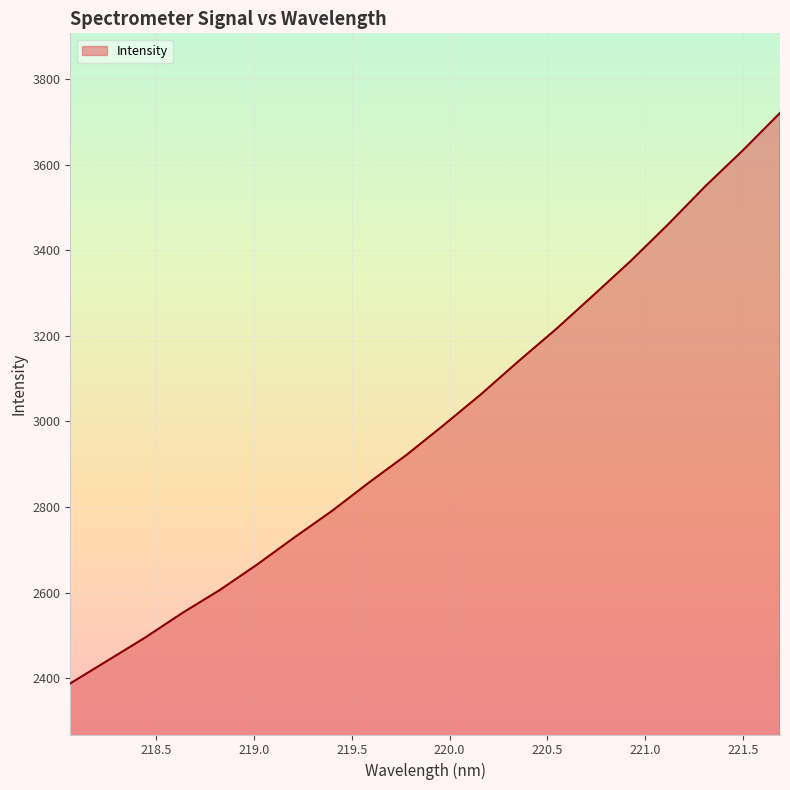

What is the greatest value displayed?

3720.5